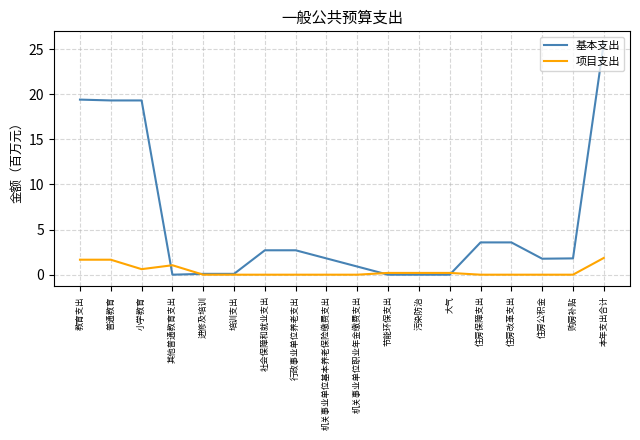

Which series changed the most between 行政事业单位养老支出 and 机关事业单位职业年金缴费支出?

基本支出